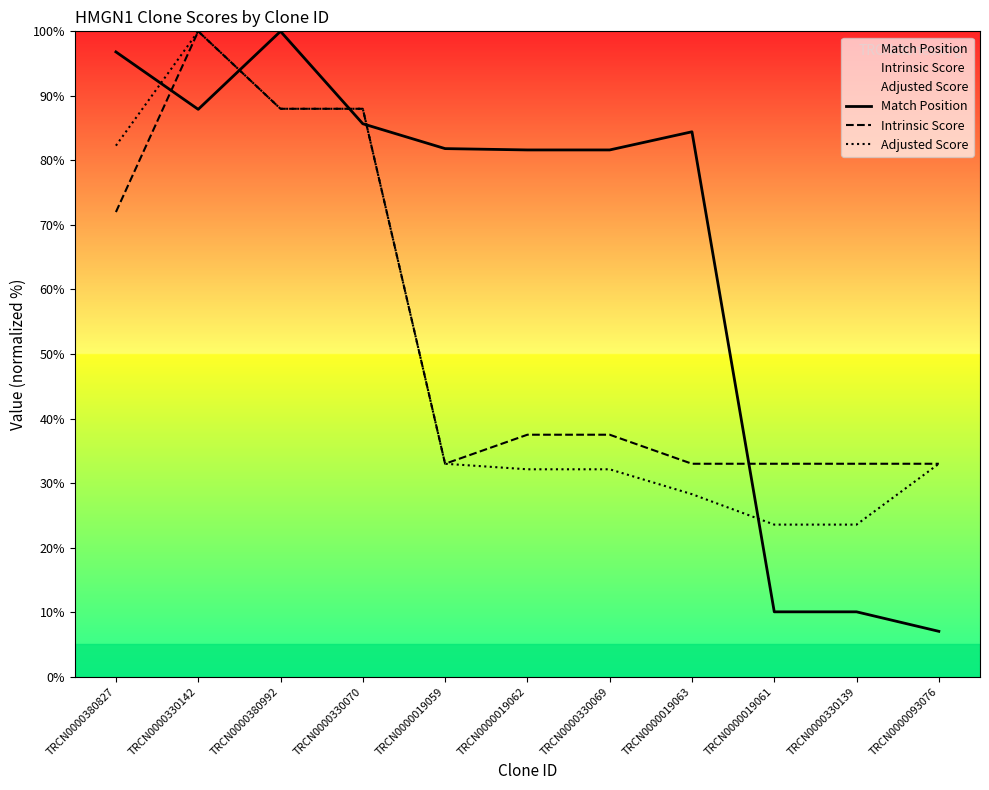

At which category does Intrinsic Score reach its first local valley?

TRCN0000019059